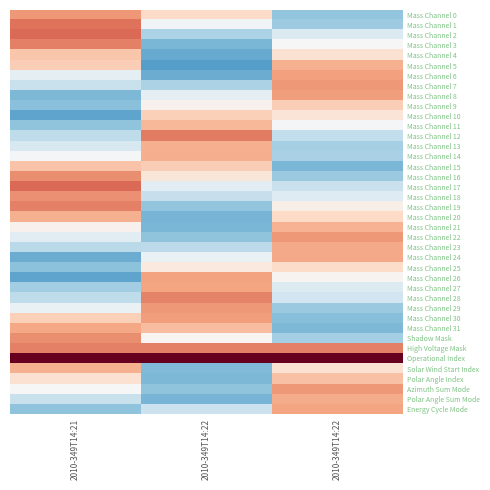

What is the total value across all series at 2010-349T14:22?

-0.7